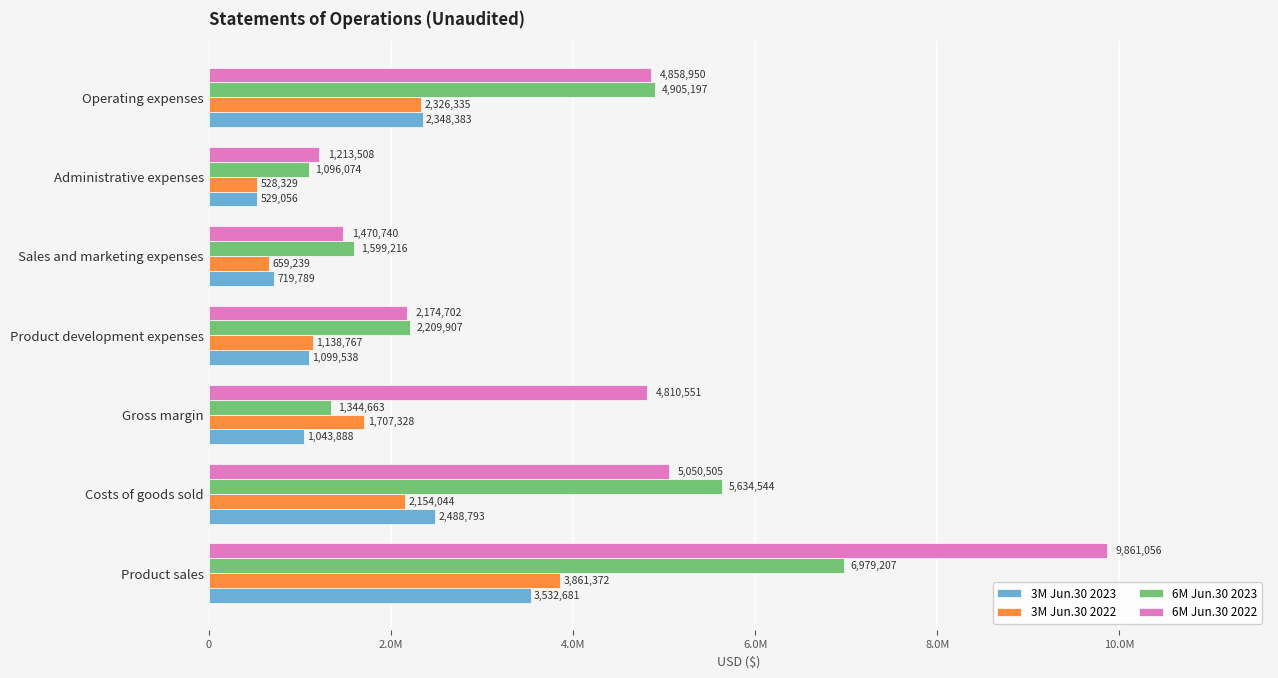

What are all the series names shown in the legend?

3M Jun.30 2023, 3M Jun.30 2022, 6M Jun.30 2023, 6M Jun.30 2022